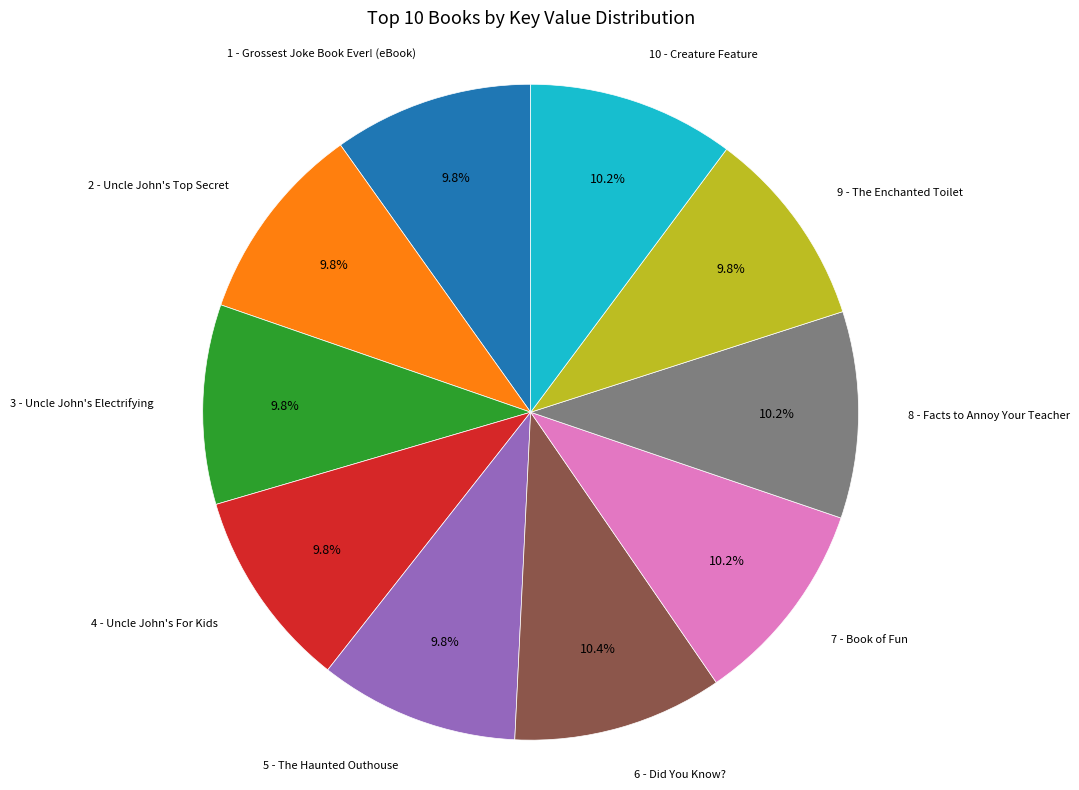

Is there any slice that represents more than half of the pie?

No